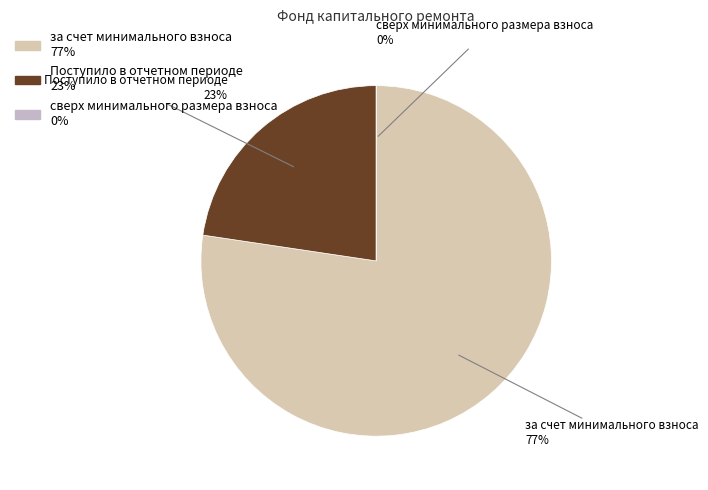

Between за счет минимального взноса and Поступило в отчетном периоде, which is larger?

за счет минимального взноса